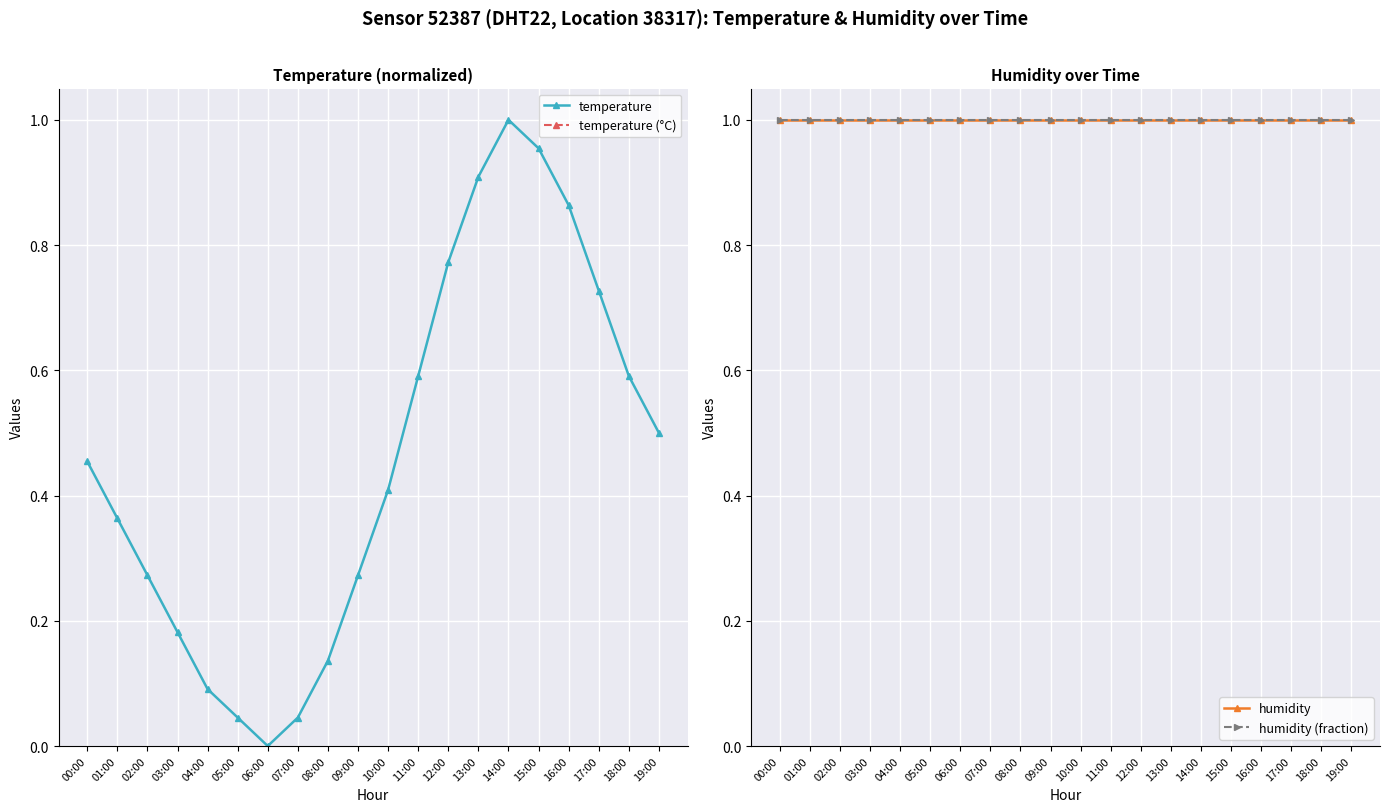

True or false: humidity and humidity (fraction) intersect in this chart.

False